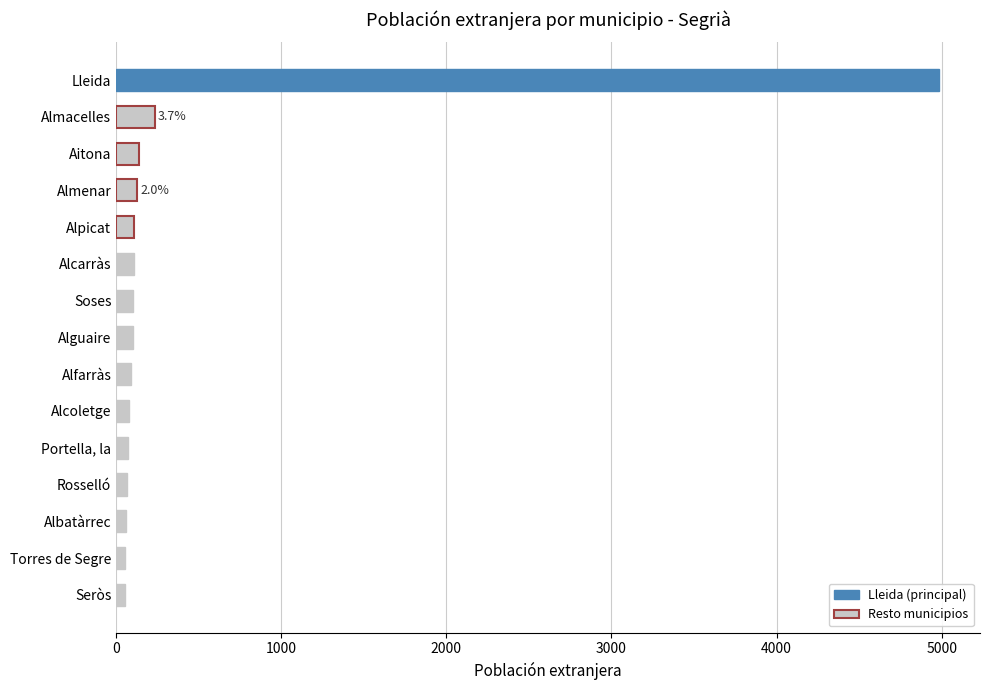

What is the difference between the second highest and second lowest values?

178